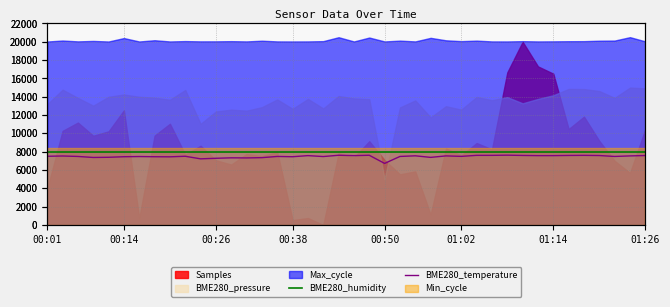

How many interior local peaks does the BME280_temperature series have?

12